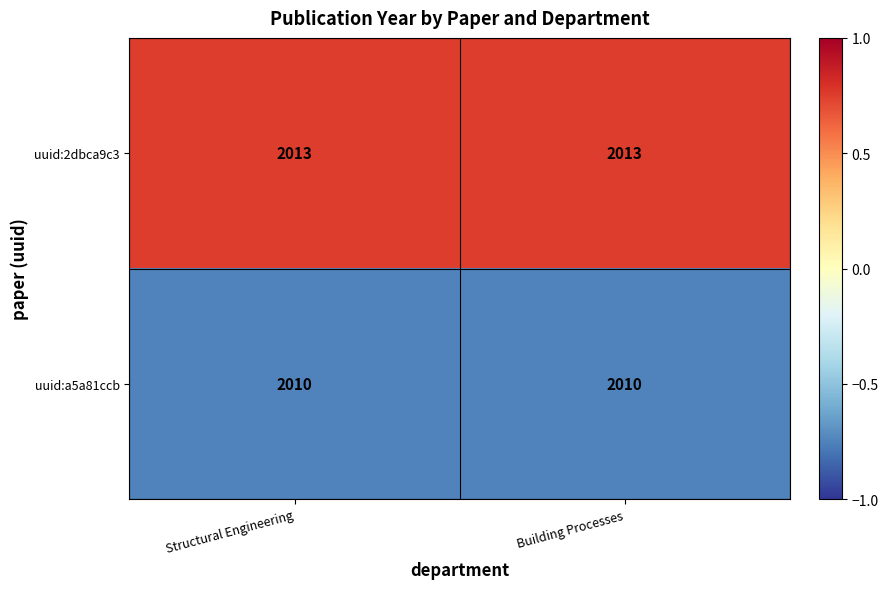

What is the sum of the uuid:a5a81ccb values at Building Processes and Structural Engineering?

4020